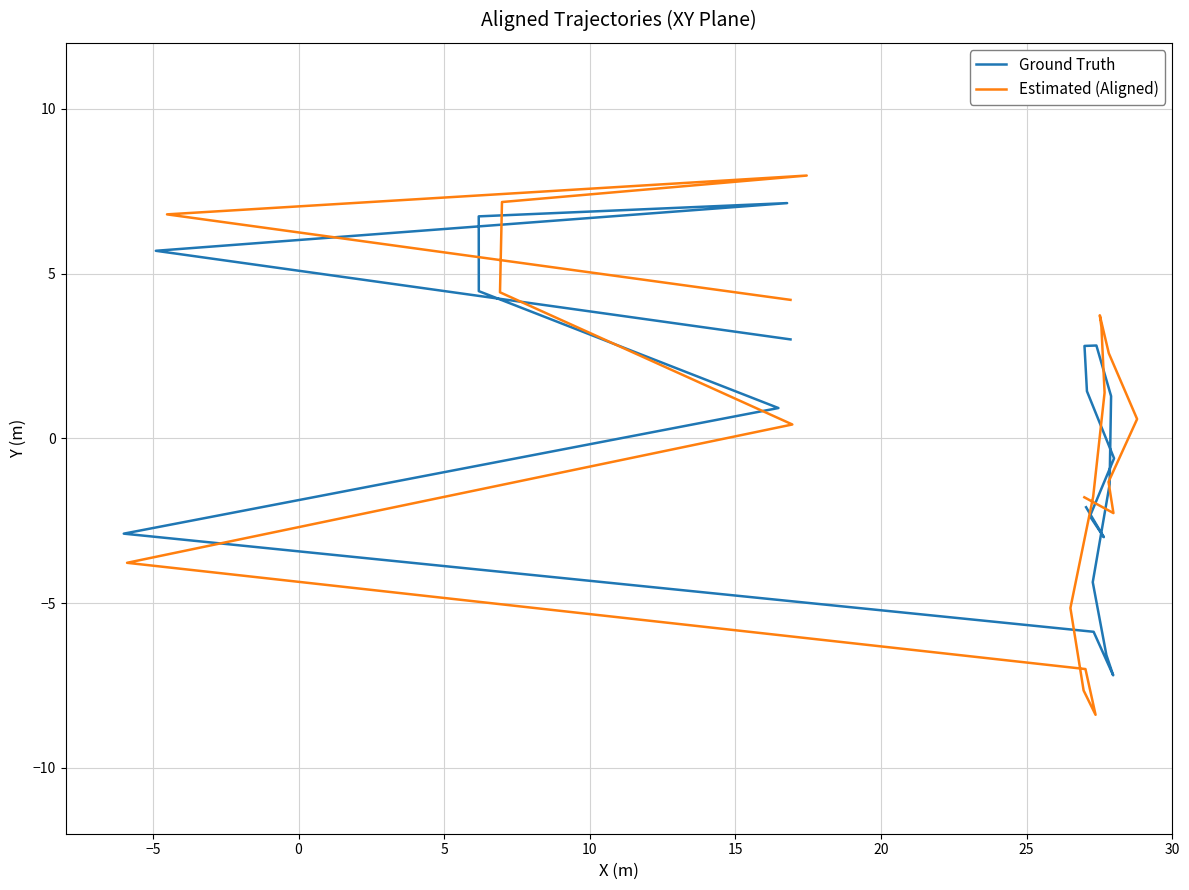

After their last crossing, which series has the higher values: Ground Truth or Estimated (Aligned)?

Estimated (Aligned)